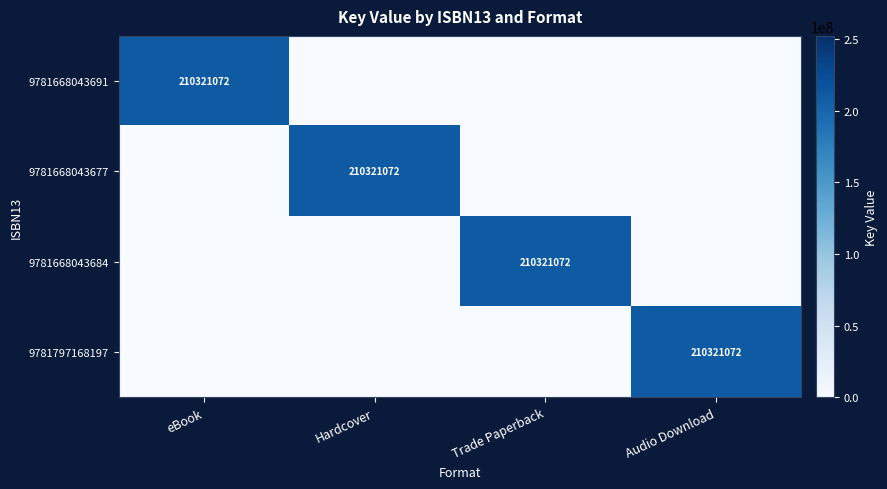

True or false: 9781668043677 has a value of 210321072 at Hardcover.

True